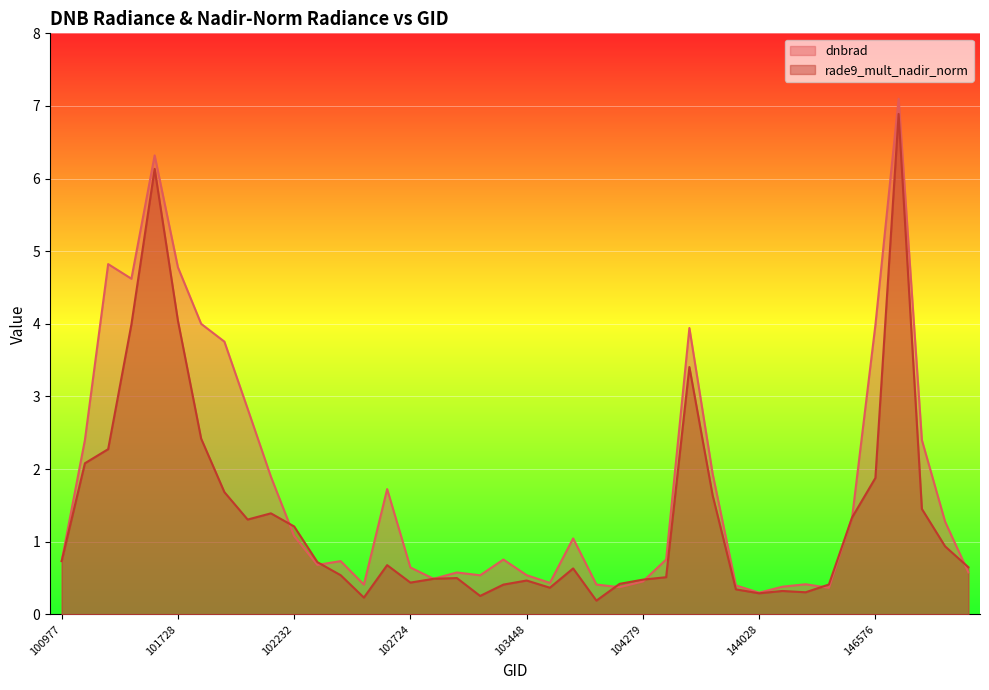

Does the chart display data point markers on the line(s)?

No